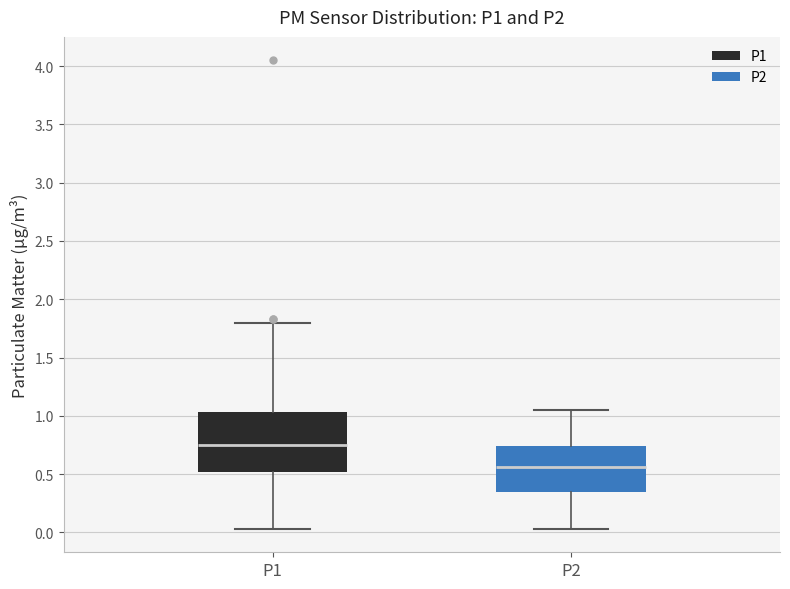

Where is the upper edge of the box for P1 on the y-axis? The values are not printed on the chart, so give them approximately, as read against the axis.

1.05